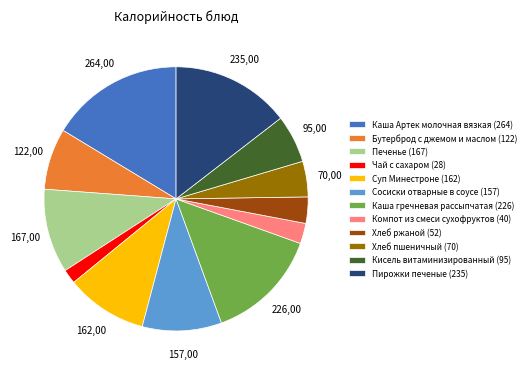

Is it true that Печенье is 10% of the pie?

True